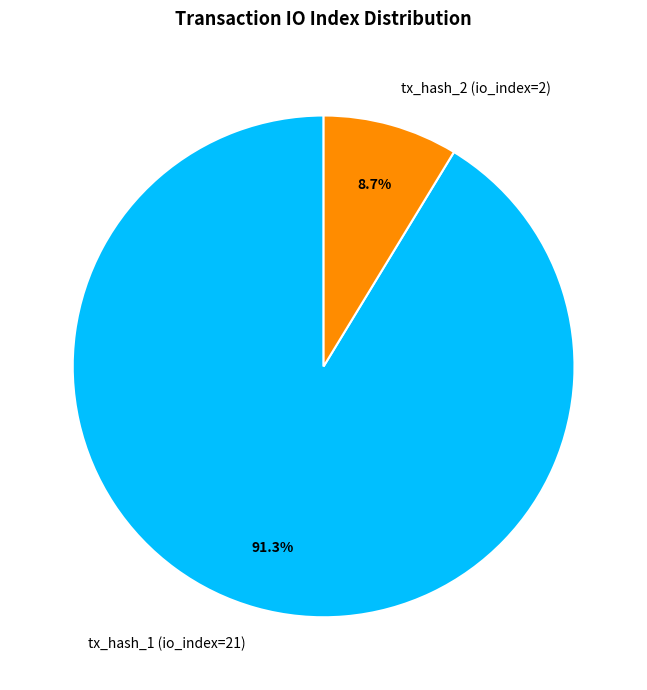

Which slice is the smallest?

tx_hash_2 (io_index=2)